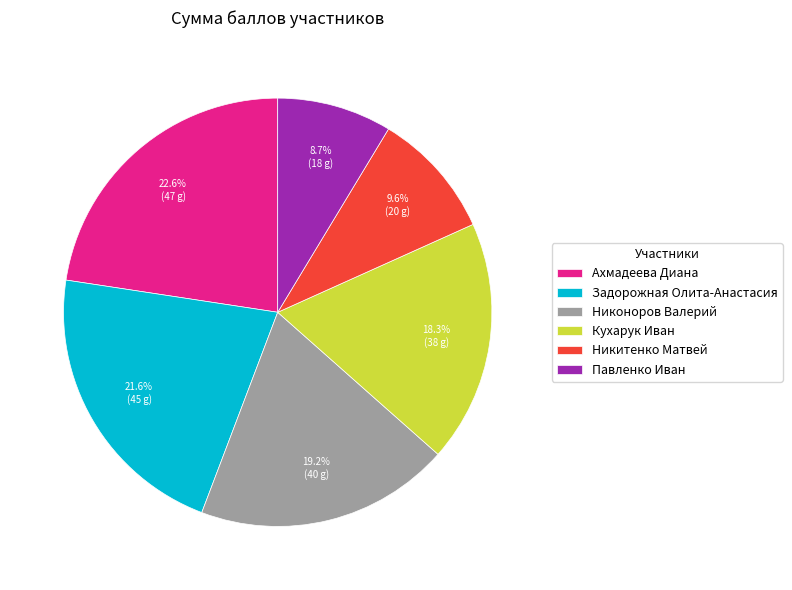

Is there any slice that represents more than half of the pie?

No